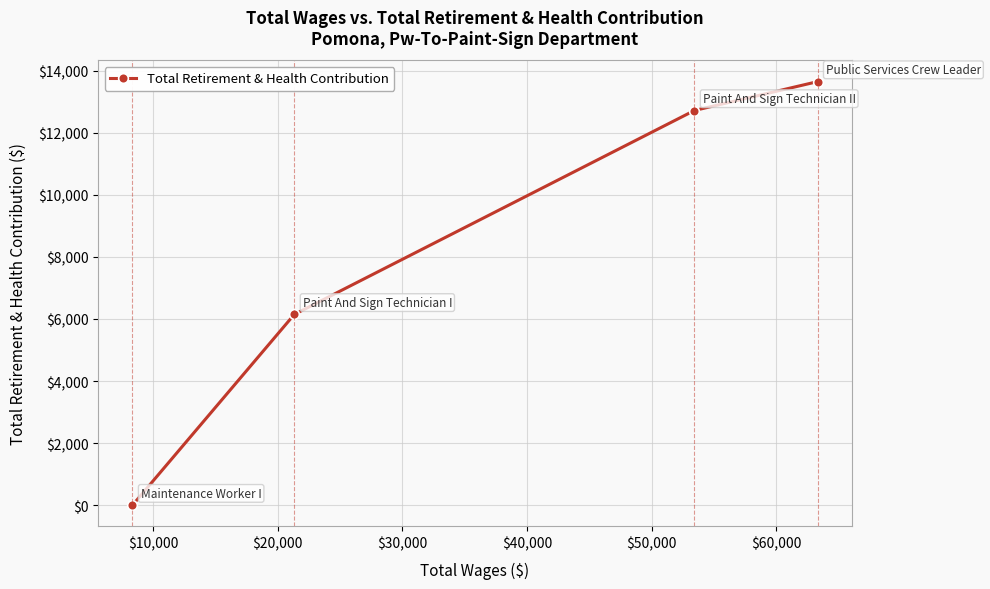

What is the greatest value displayed?

13645